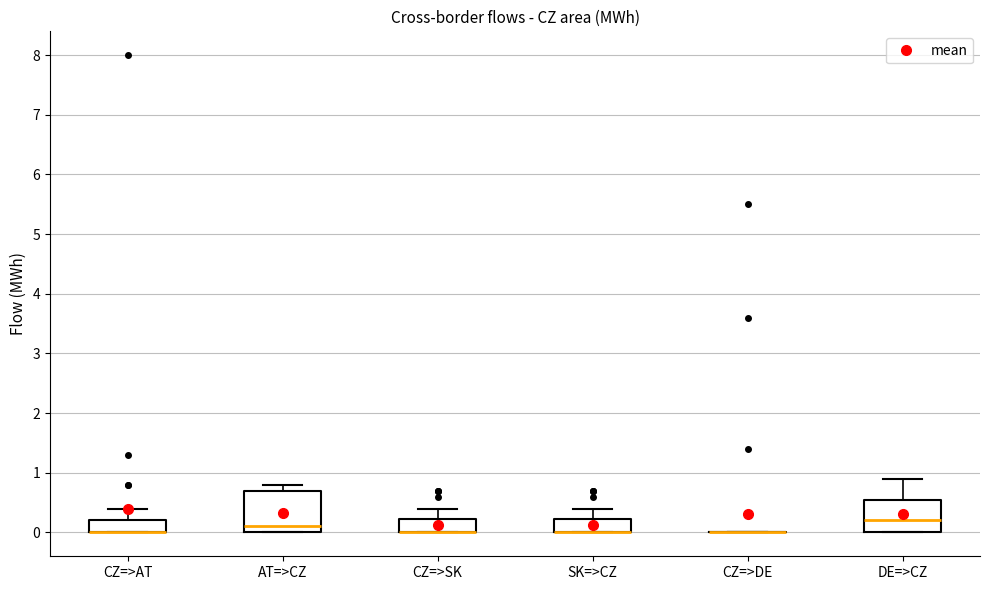

Which box is the tallest, from its lower edge to its upper edge?

AT=>CZ